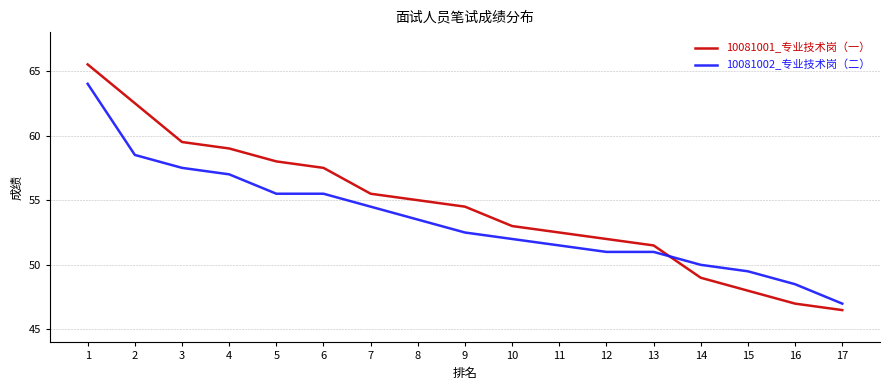

True or false: 10081001_专业技术岗（一） and 10081002_专业技术岗（二） cross at least once.

True